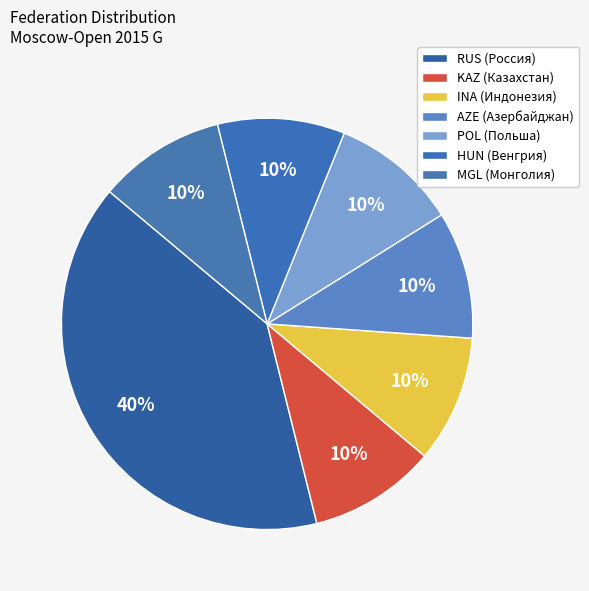

To the nearest percent, what is the combined percentage of HUN and RUS?

50%